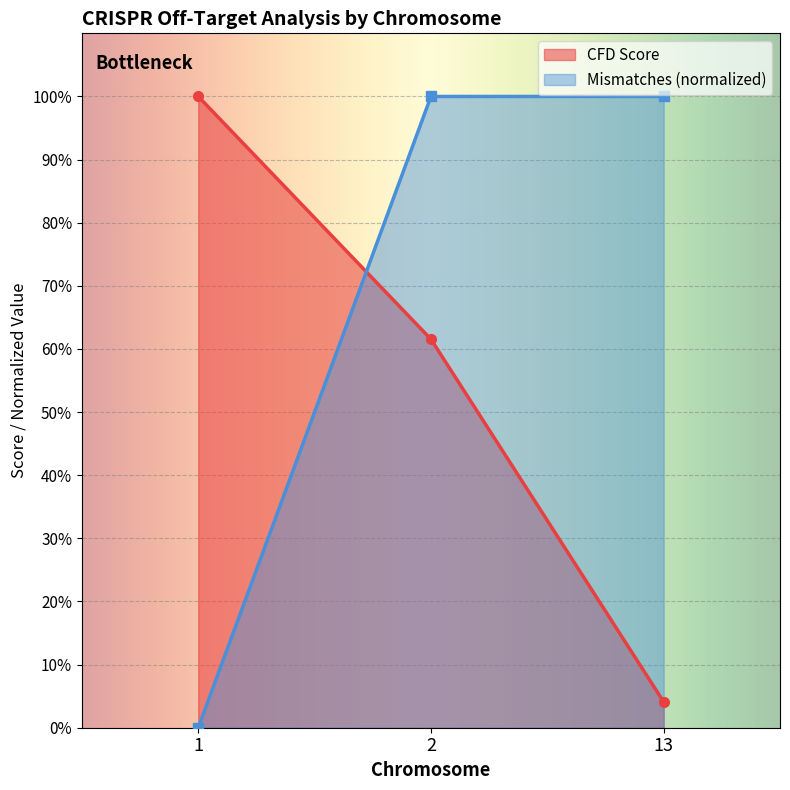

At which label does CFD Score reach its peak?

1